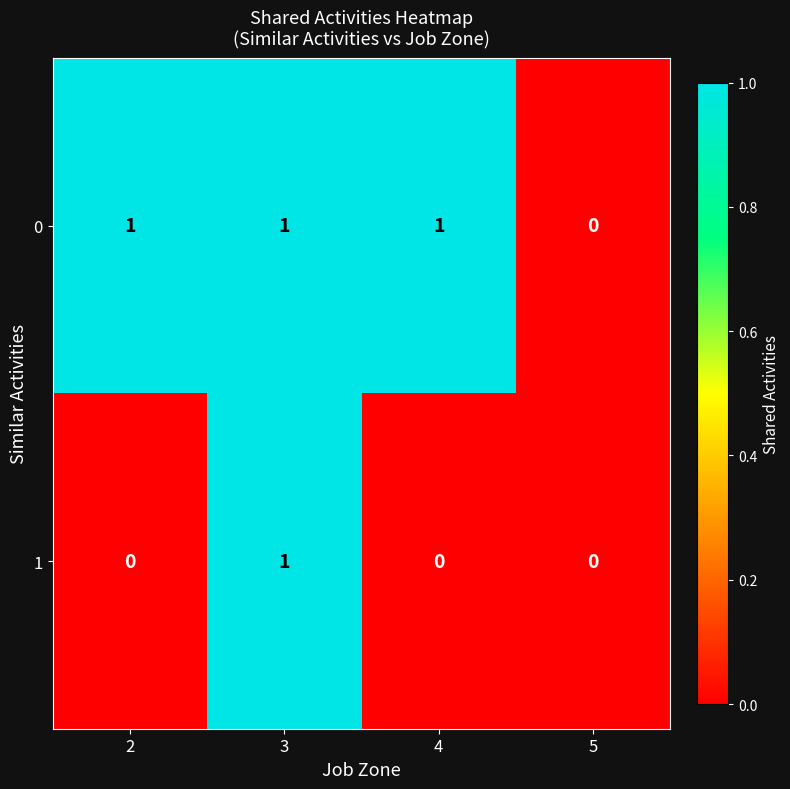

At 4, list the series in order from largest to smallest.

0, 1